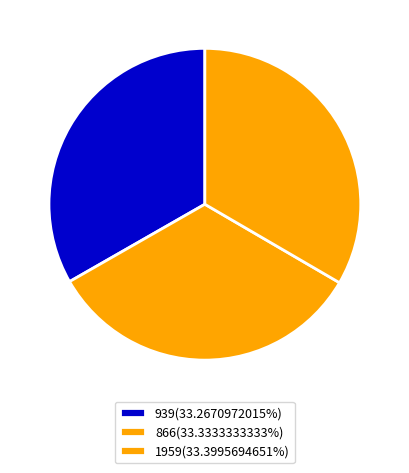

Which has a higher value, 1959 or 939?

1959